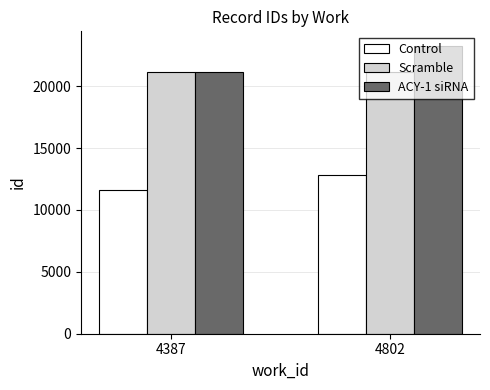

What is the value of the ACY-1 siRNA bar at the 2nd from the left?

23276